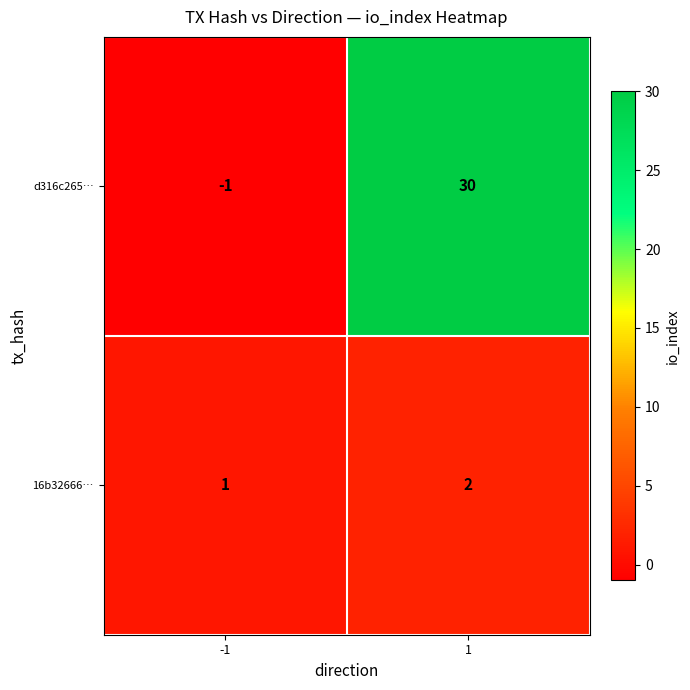

Count the number of categories in the chart.

2